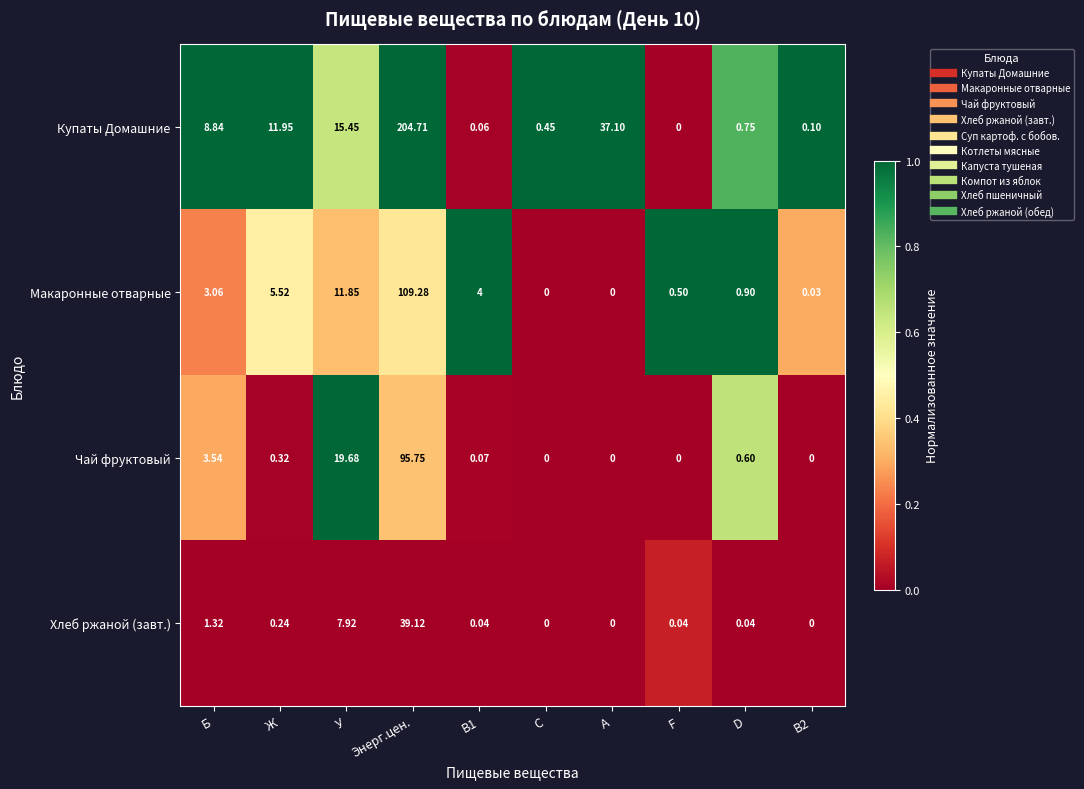

Between У and B2, which series saw the biggest shift?

Чай фруктовый